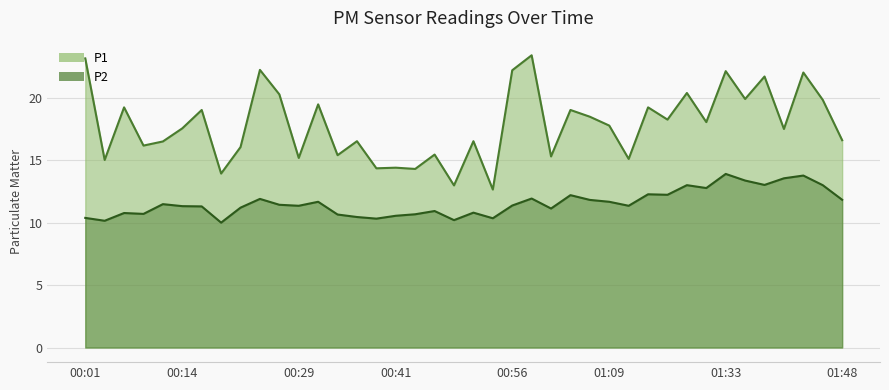

What is the difference between the maximum and minimum values in the P2 series?

3.9